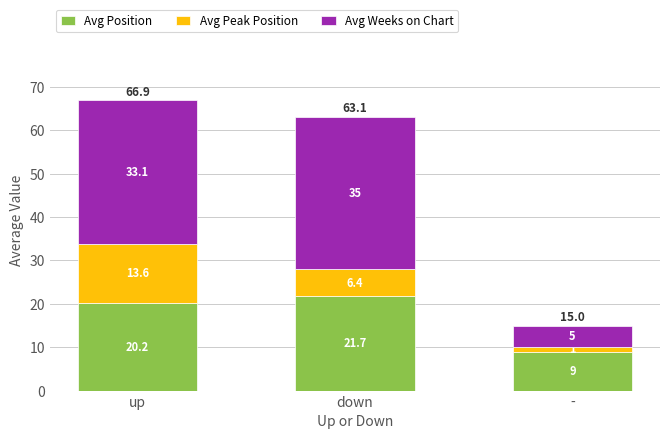

Where is Avg Position nearest to the value 15?

up